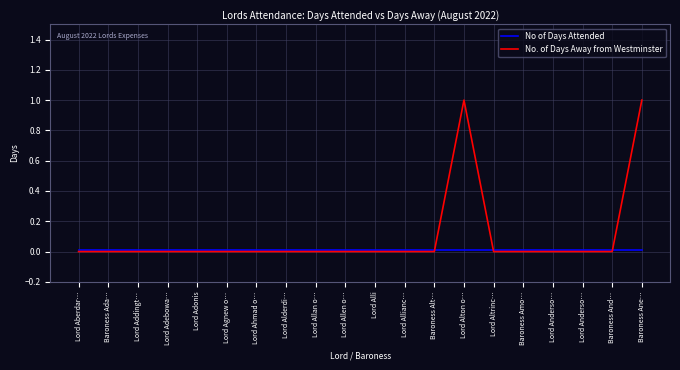

At which category does the chart reach its minimum across all series?

Lord Aberdar…